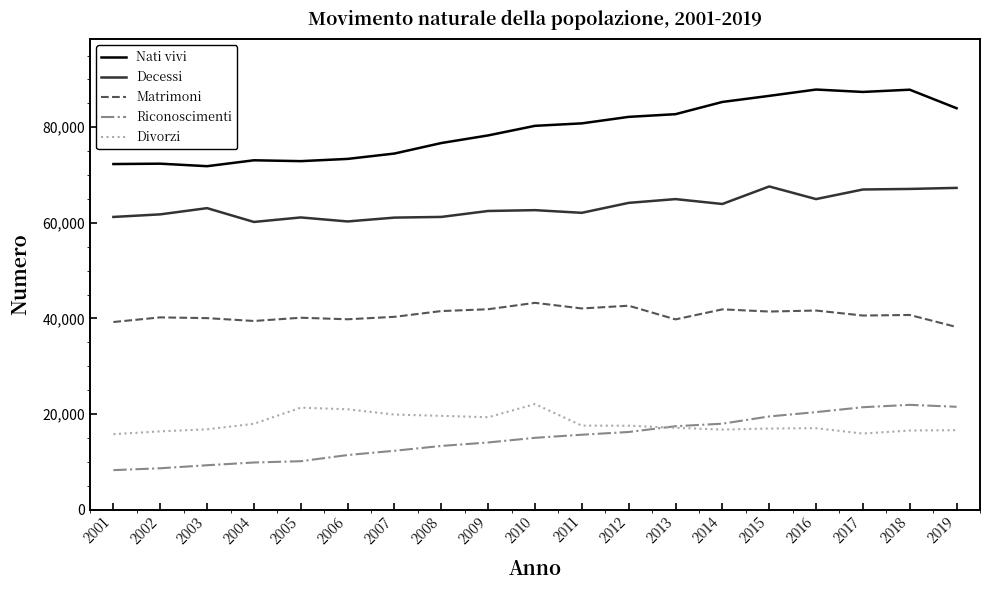

Which series changed the most between 2005 and 2014?

Nati vivi